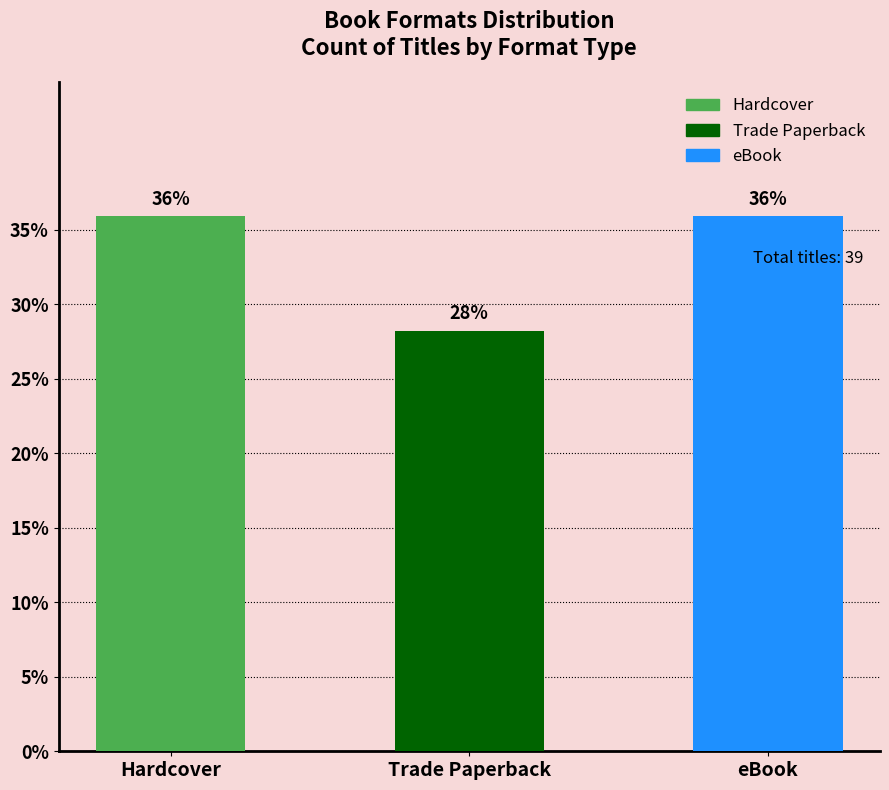

What is the approximate value of Hardcover at 3?

14